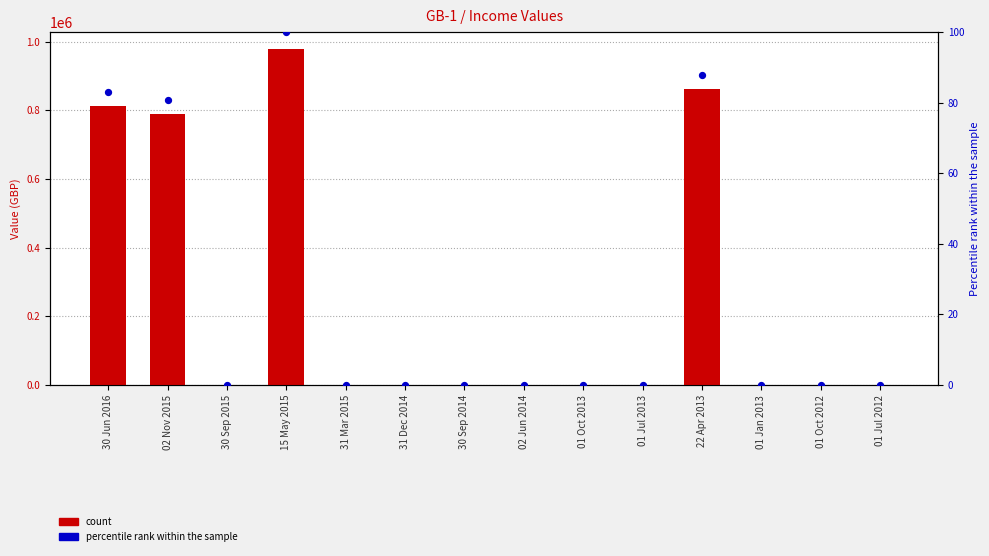

What are all the series names shown in the legend?

count, percentile rank within the sample